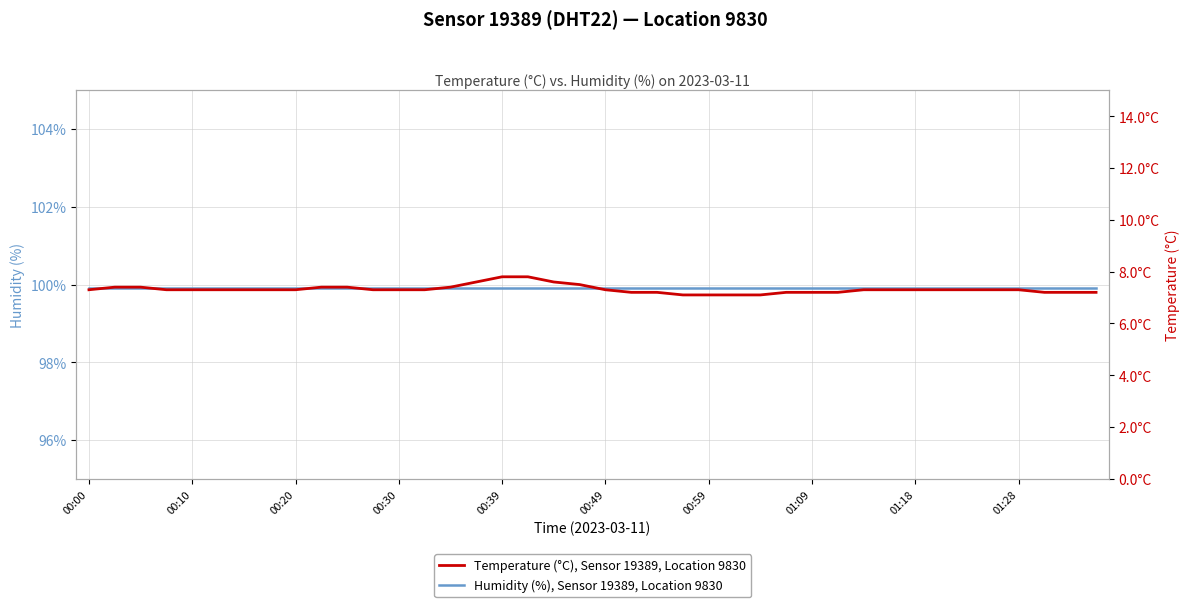

Between 10 and 18, which series saw the biggest shift?

Temperature (°C), Sensor 19389, Location 9830